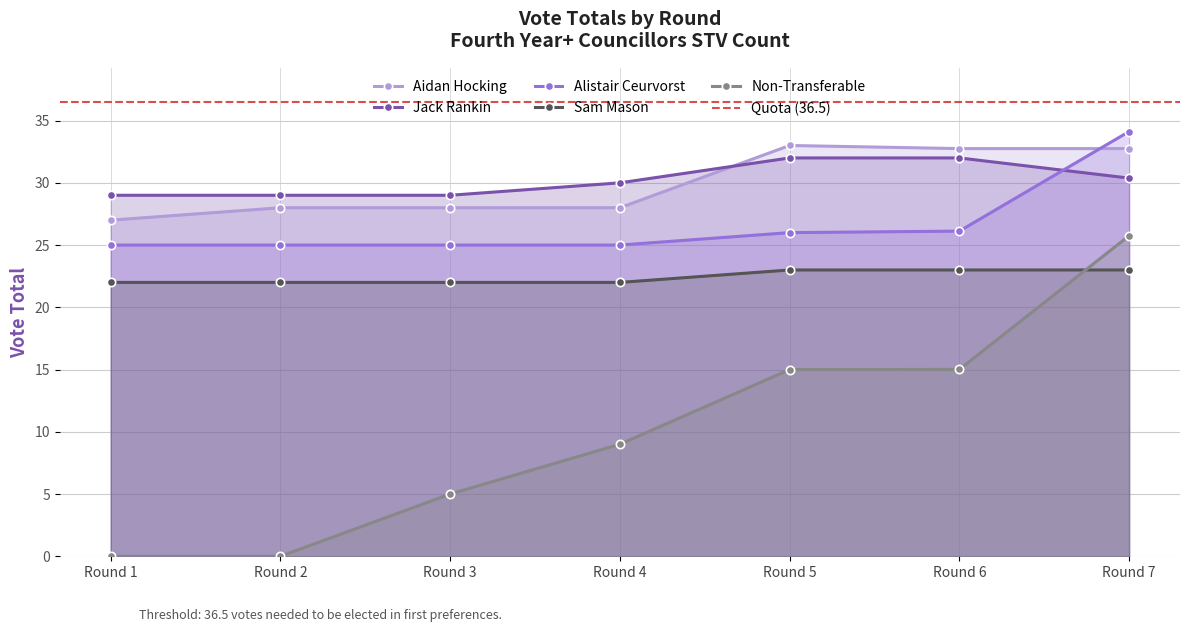

What is the difference between the second highest and minimum values in the Aidan Hocking series?

5.8